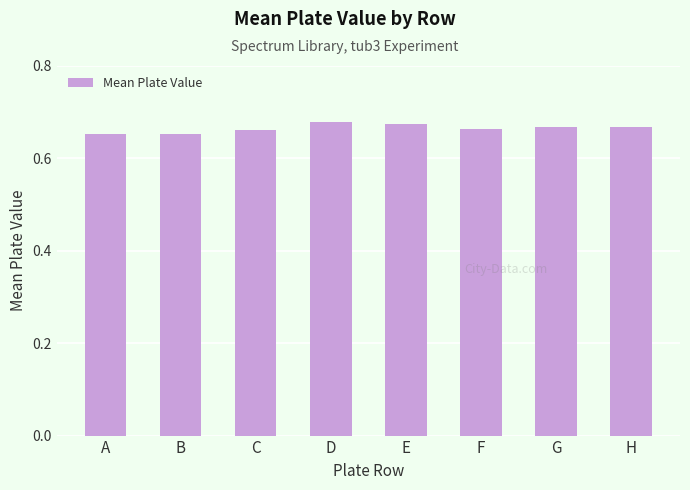

How many values are between 0 and 1?

8